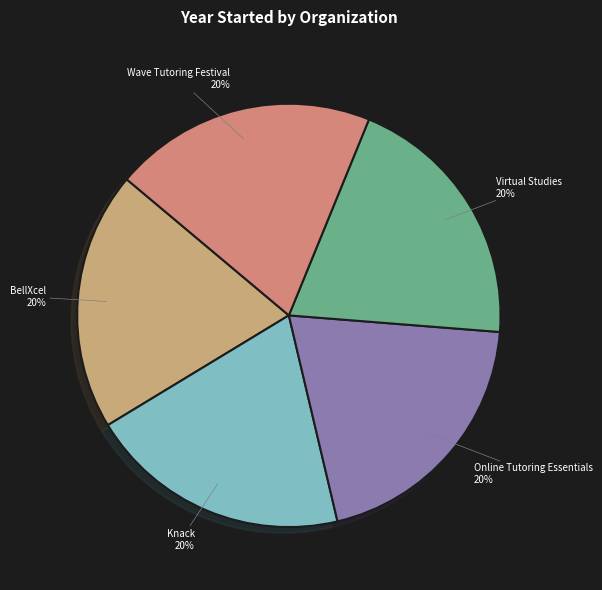

Combined, do Wave Tutoring Festival and Online Tutoring Essentials account for over 50%?

No